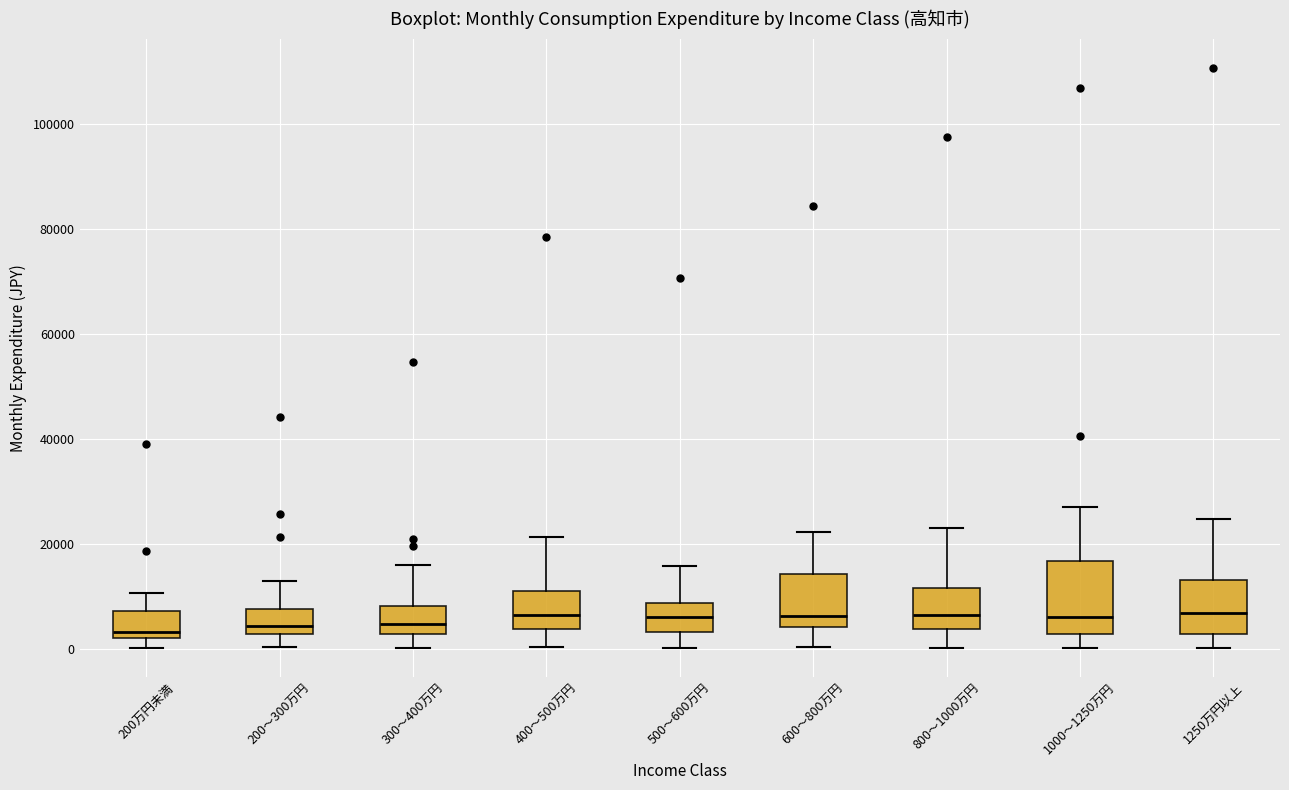

Reading left to right, read every box against the y-axis: the position of its median line, the range the box covers, and the ends of its whiskers. The values are not printed on the chart, so give them approximately, as read against the axis.

200万円未満: median 4000, box 2000 to 8000, whiskers 0 to 10000
200～300万円: median 4000, box 2000 to 8000, whiskers 0 to 12000
300～400万円: median 4000, box 2000 to 8000, whiskers 0 to 16000
400～500万円: median 6000, box 4000 to 12000, whiskers 0 to 22000
500～600万円: median 6000, box 4000 to 8000, whiskers 0 to 16000
600～800万円: median 6000, box 4000 to 14000, whiskers 0 to 22000
800～1000万円: median 6000, box 4000 to 12000, whiskers 0 to 24000
1000～1250万円: median 6000, box 2000 to 16000, whiskers 0 to 26000
1250万円以上: median 6000, box 2000 to 14000, whiskers 0 to 24000